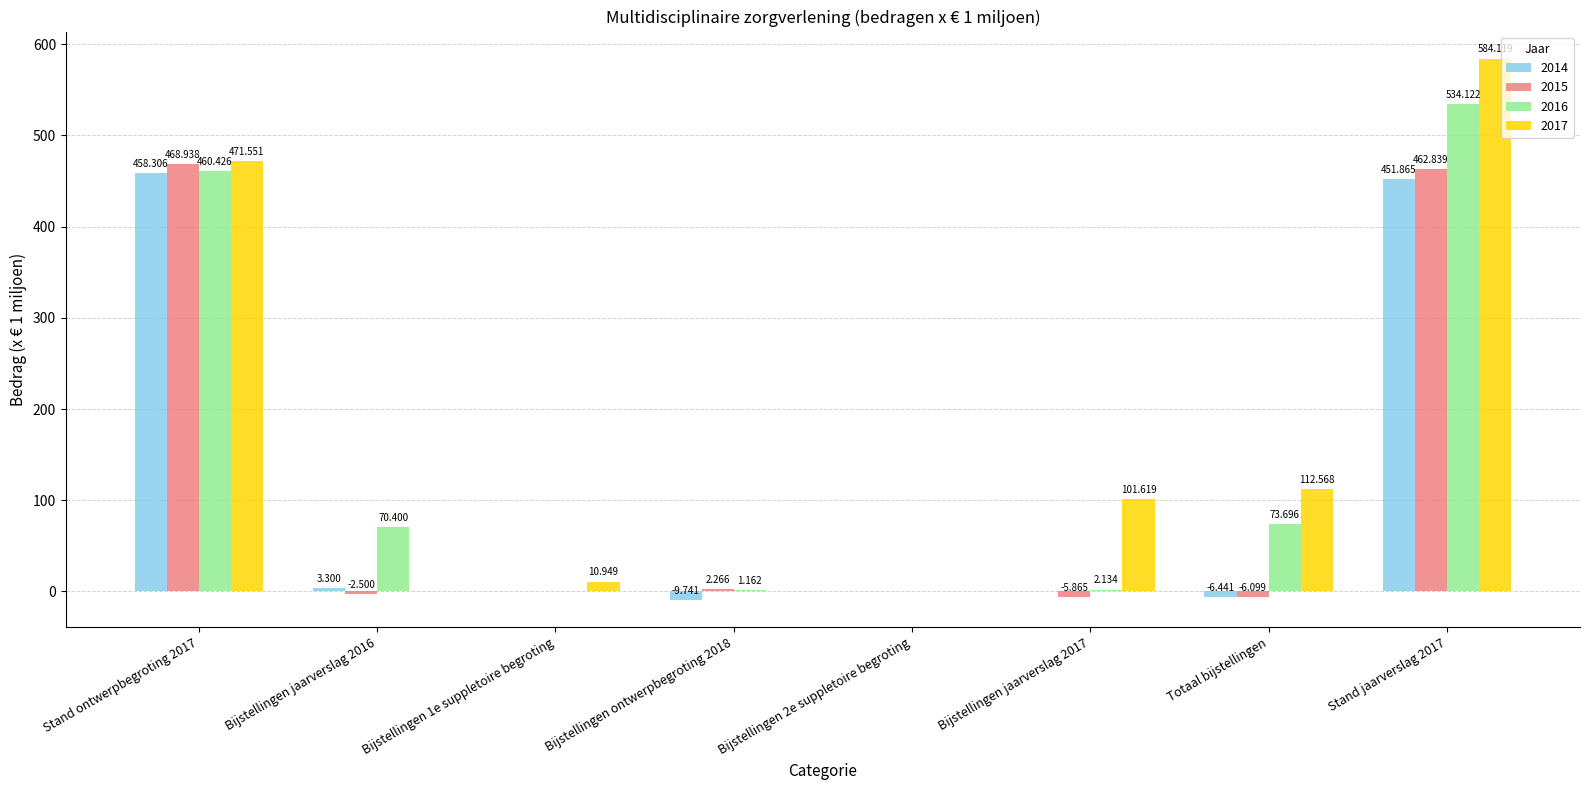

Where is 2016 nearest to the value 267?

Totaal bijstellingen